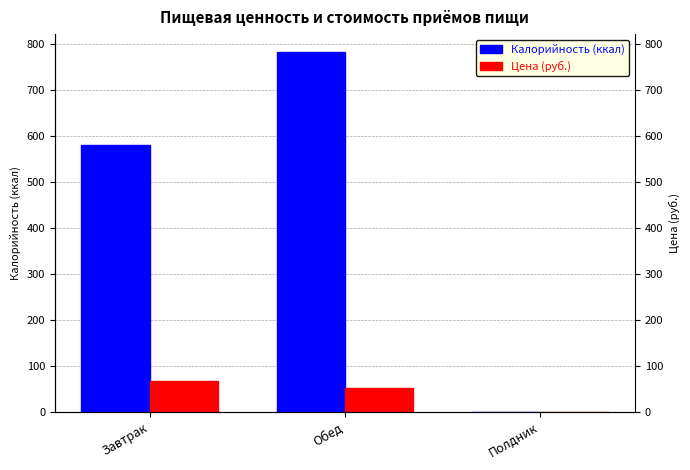

What is the label of the 3rd bar from the left?

Полдник